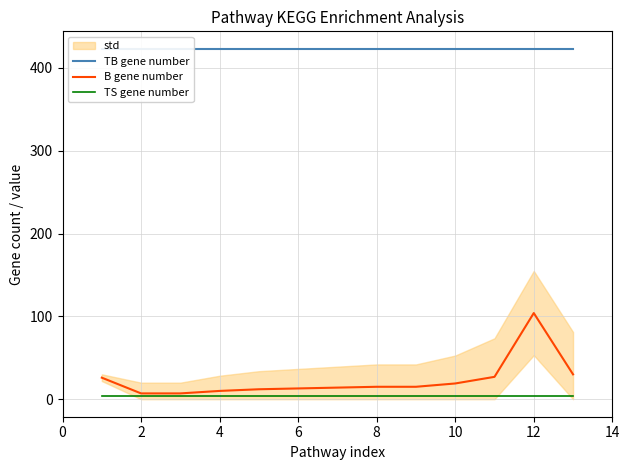

What is the difference between the highest and lowest values at 10?

419